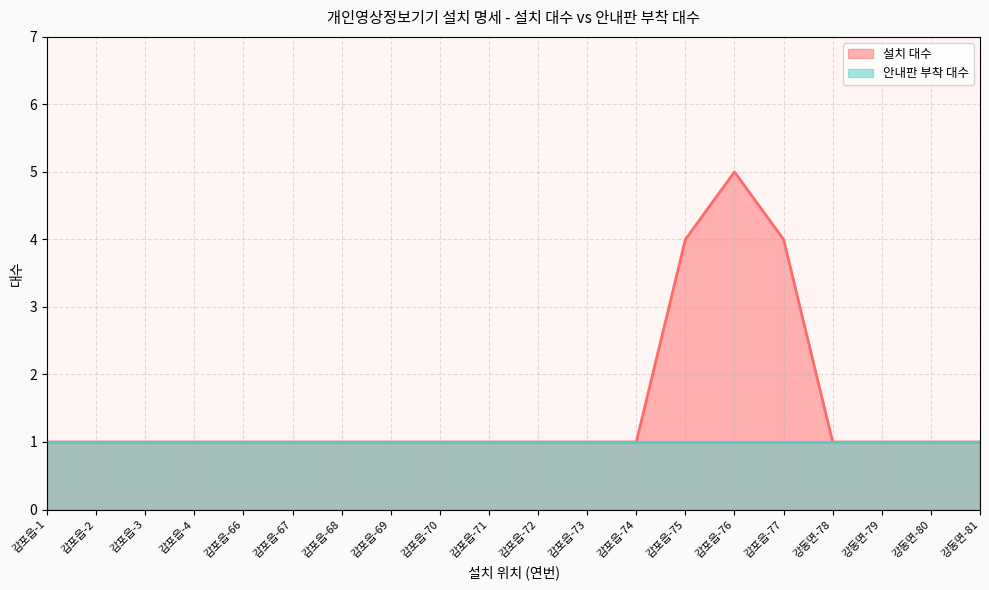

True or false: there are more than 0 points higher than both neighbors.

True